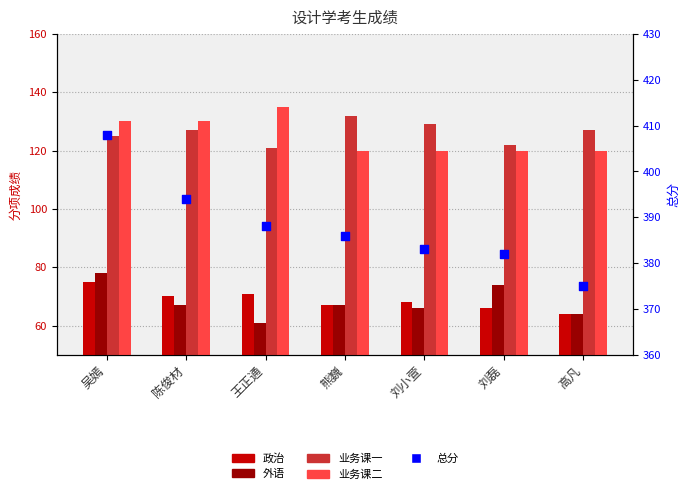

What are all the series names shown in the legend?

政治, 外语, 业务课一, 业务课二, 总分